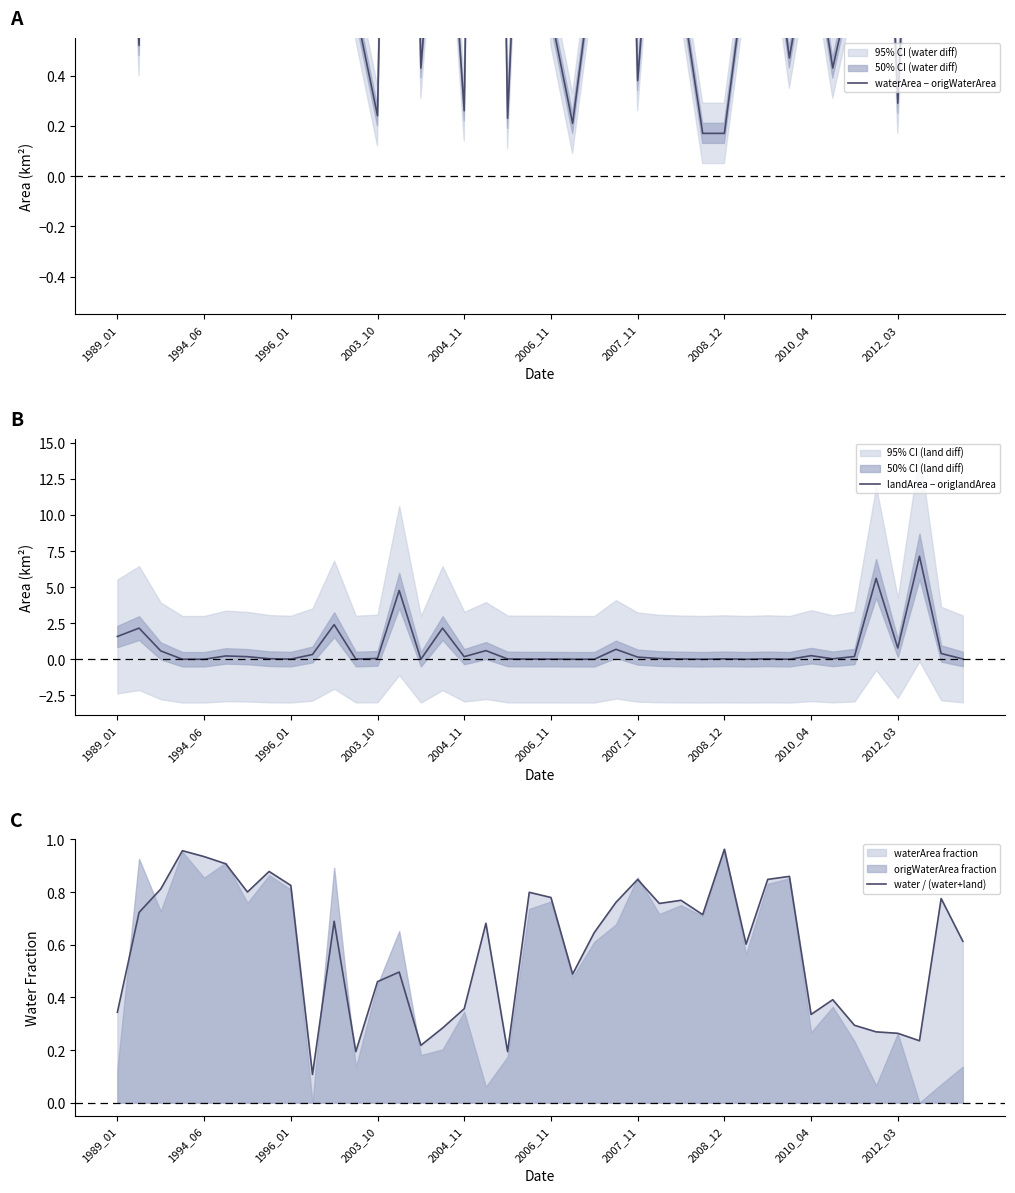

Is this an area chart (filled region under the line)?

No